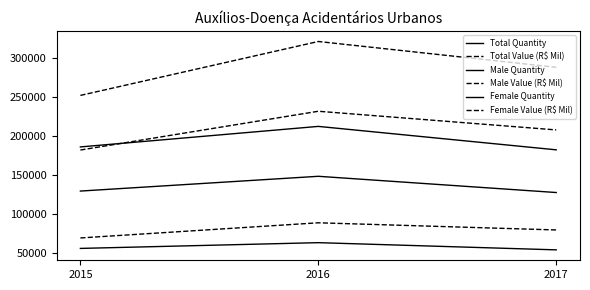

Reading right to left, what are all the values shown in this chart?

Total Quantity: 182290	212209	185998
Total Value (R$ Mil): 287659	320645	251780
Male Quantity: 127756	148484	129619
Male Value (R$ Mil): 207711	231542	182037
Female Quantity: 54534	63725	56379
Female Value (R$ Mil): 79947	89102	69744